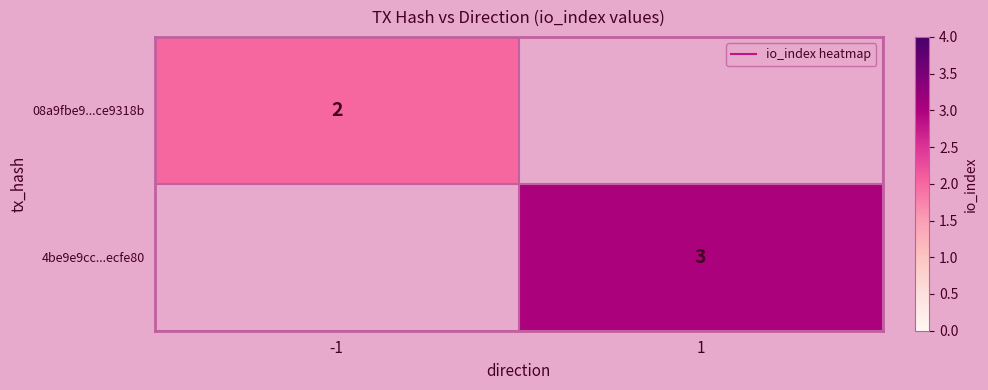

Is it true that 4be9e9cc...ecfe80 equals 4.2 at 1?

False